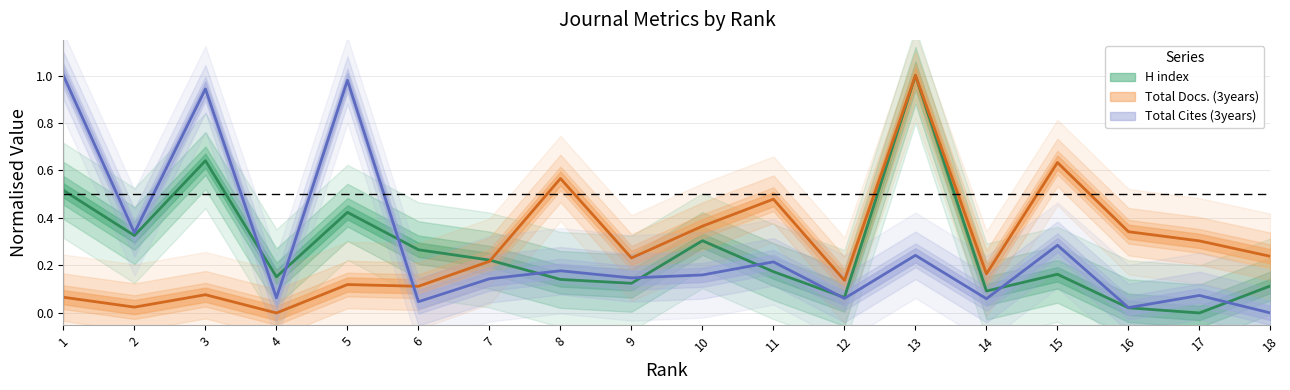

Reading left to right, what are all the values shown in this chart?

H index: 0.5	0.3	0.6	0.2	0.4	0.3	0.2	0.1	0.1	0.3	0.2	0.1	1.0	0.1	0.2	0.0	0.0	0.1
Total Docs. (3years): 0.1	0.0	0.1	0.0	0.1	0.1	0.2	0.6	0.2	0.4	0.5	0.1	1.0	0.2	0.6	0.3	0.3	0.2
Total Cites (3years): 1.0	0.3	0.9	0.1	1.0	0.0	0.1	0.2	0.1	0.2	0.2	0.1	0.2	0.1	0.3	0.0	0.1	0.0